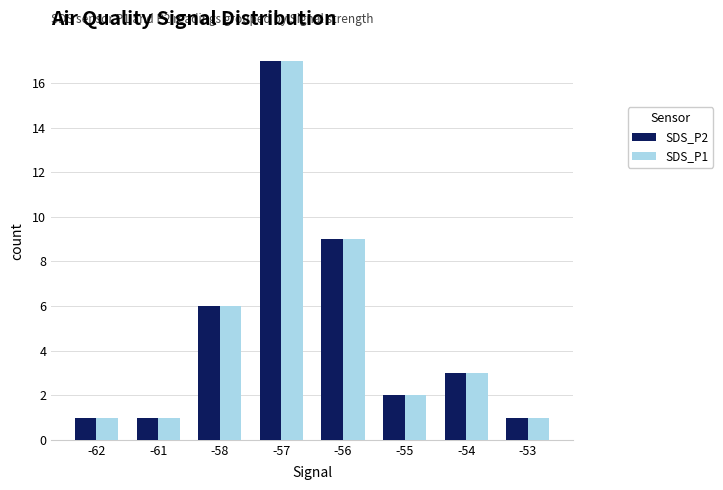

What is the difference between the SDS_P1 values at -61 and -58?

5